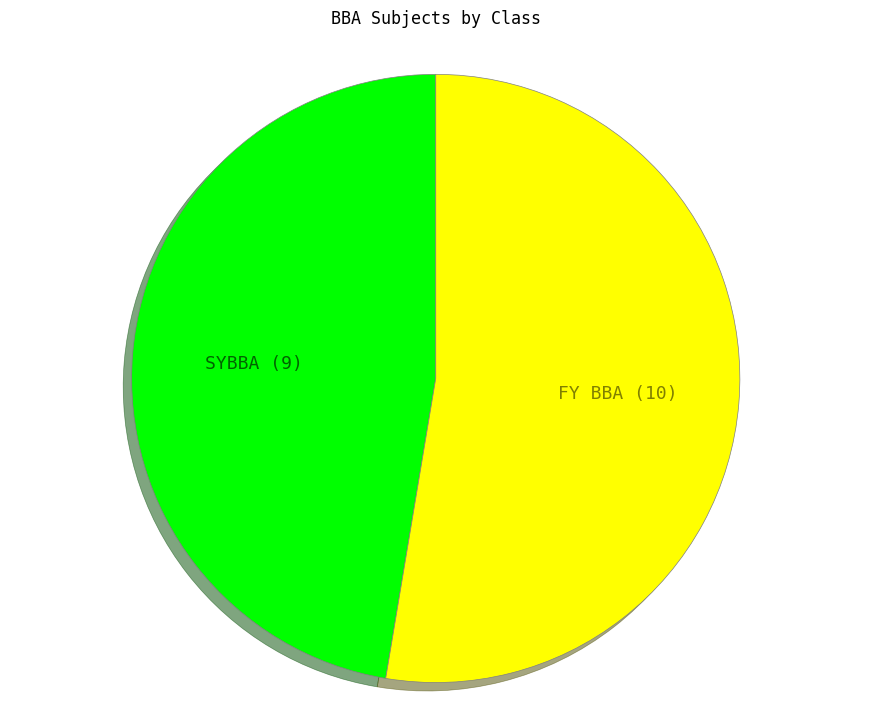

Which slice is the largest?

FY BBA